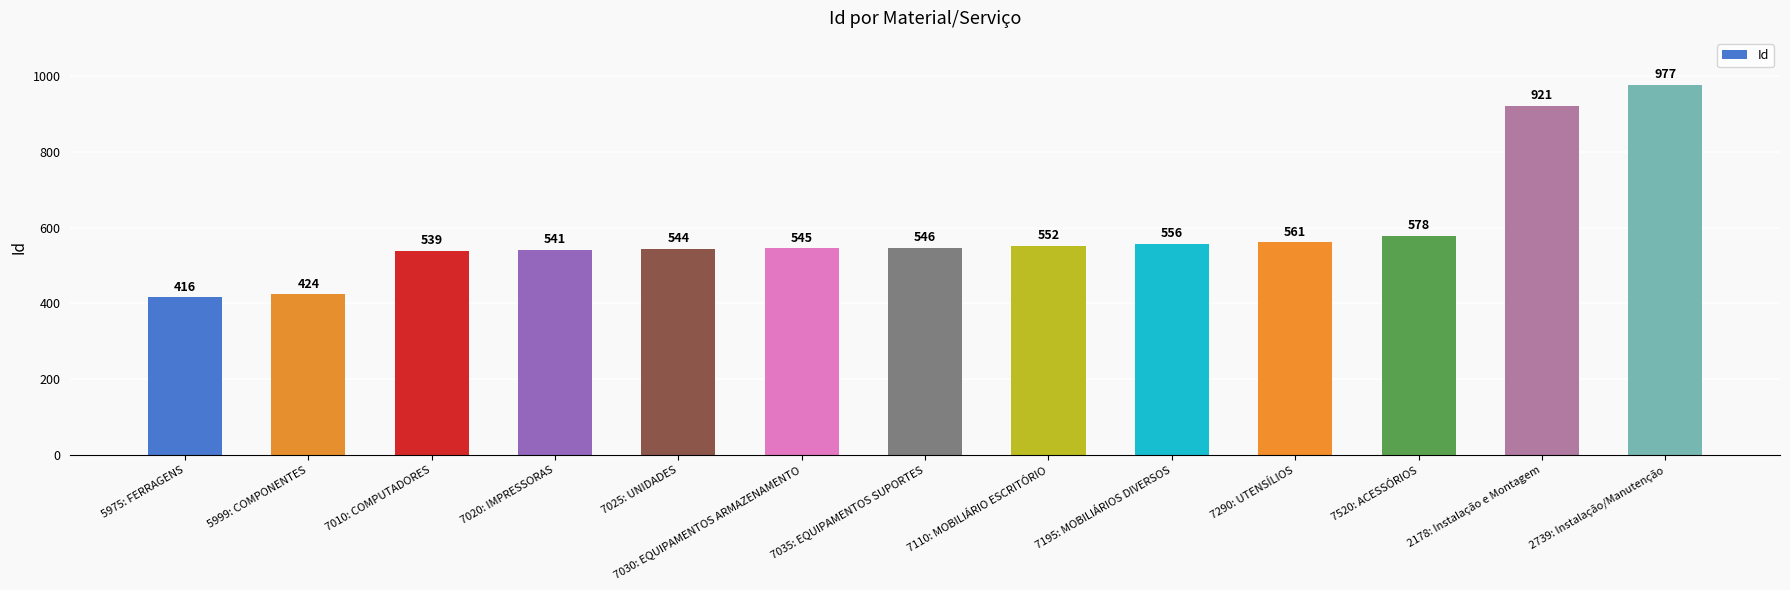

Where is the data nearest to the value 696?

7520: ACESSÓRIOS